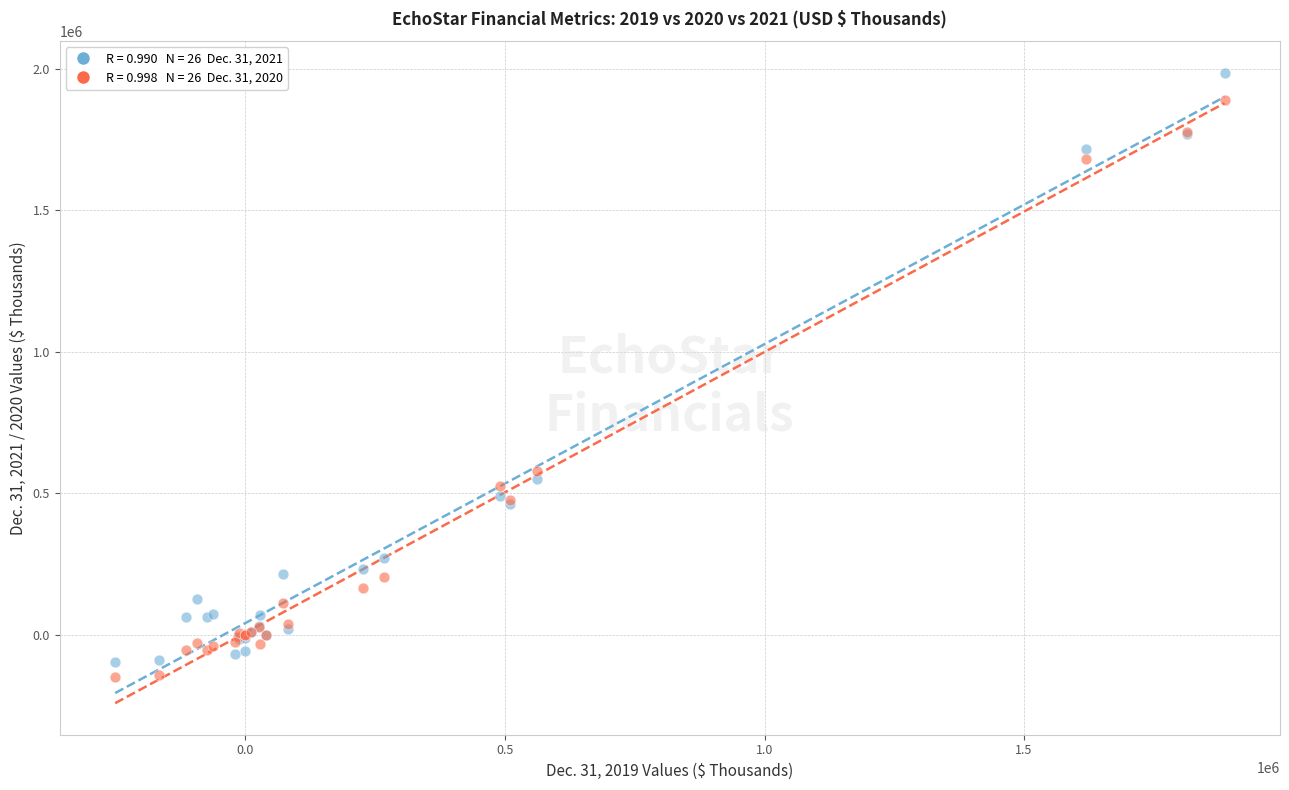

Across all series, what Y value is closest to 918896?

577943